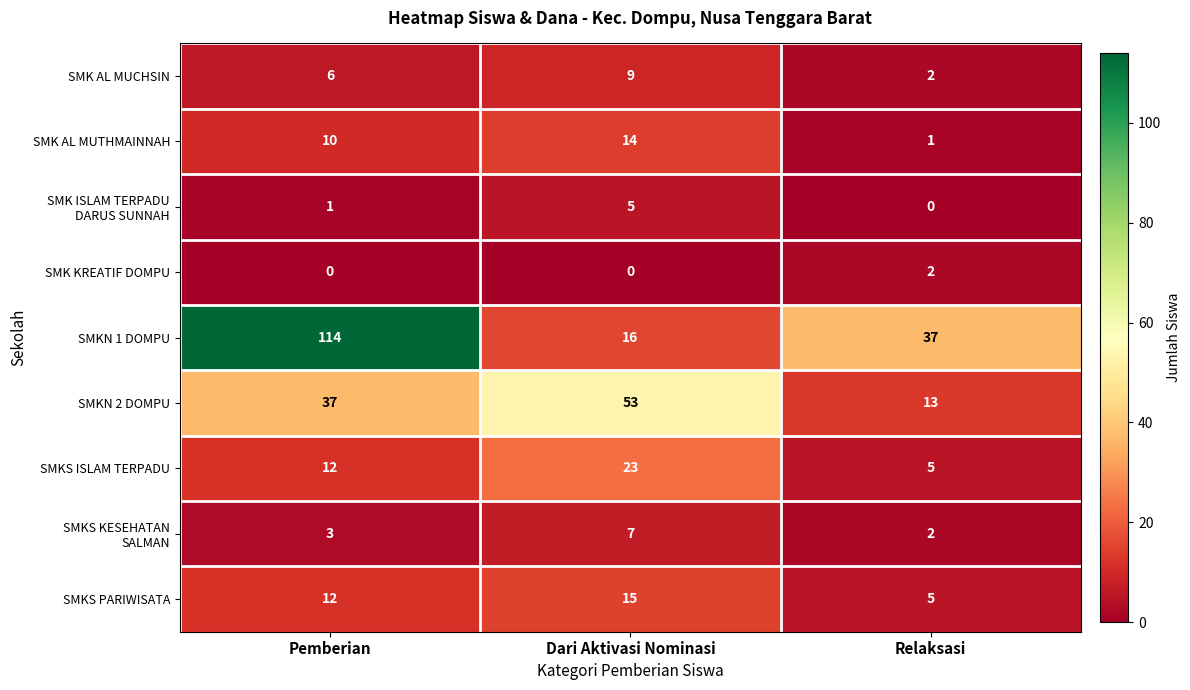

At which label does SMKN 1 DOMPU first exceed 37?

Pemberian